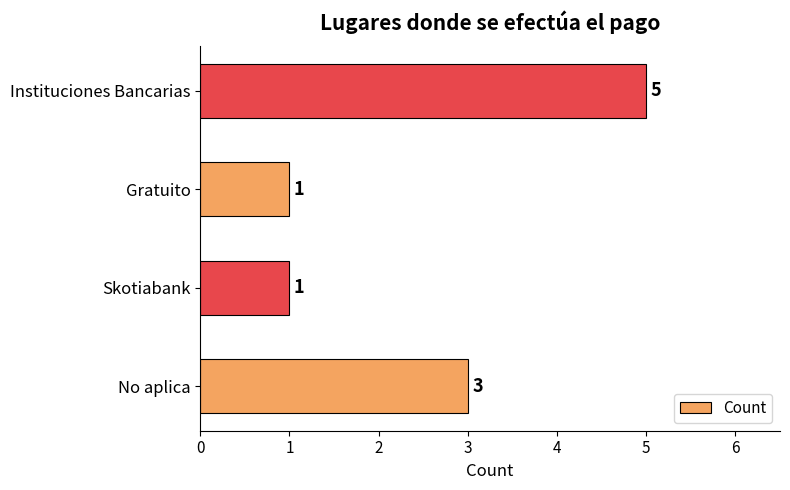

Is it true that the value at Instituciones Bancarias is 9?

False